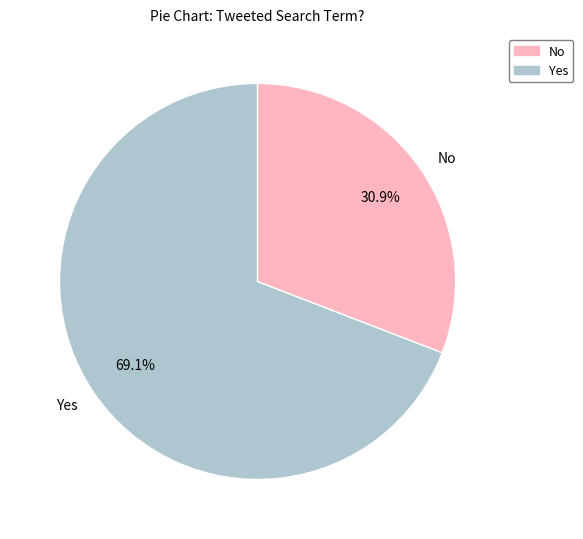

To the nearest percent, what is the combined percentage of No and Yes?

100%